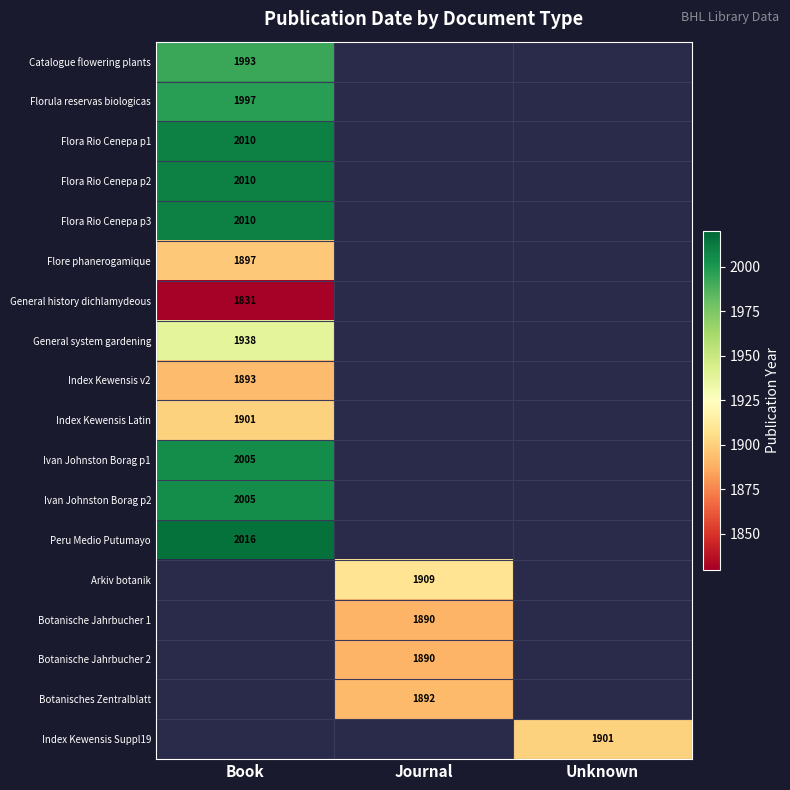

Count the number of categories in the chart.

3